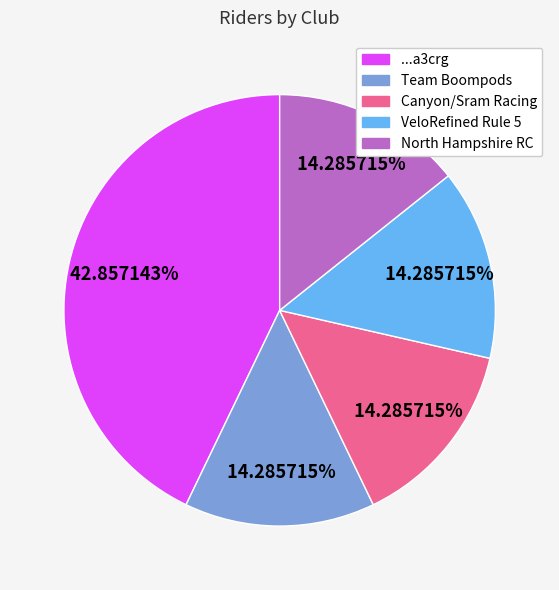

True or false: North Hampshire RC accounts for 24% of the total.

False